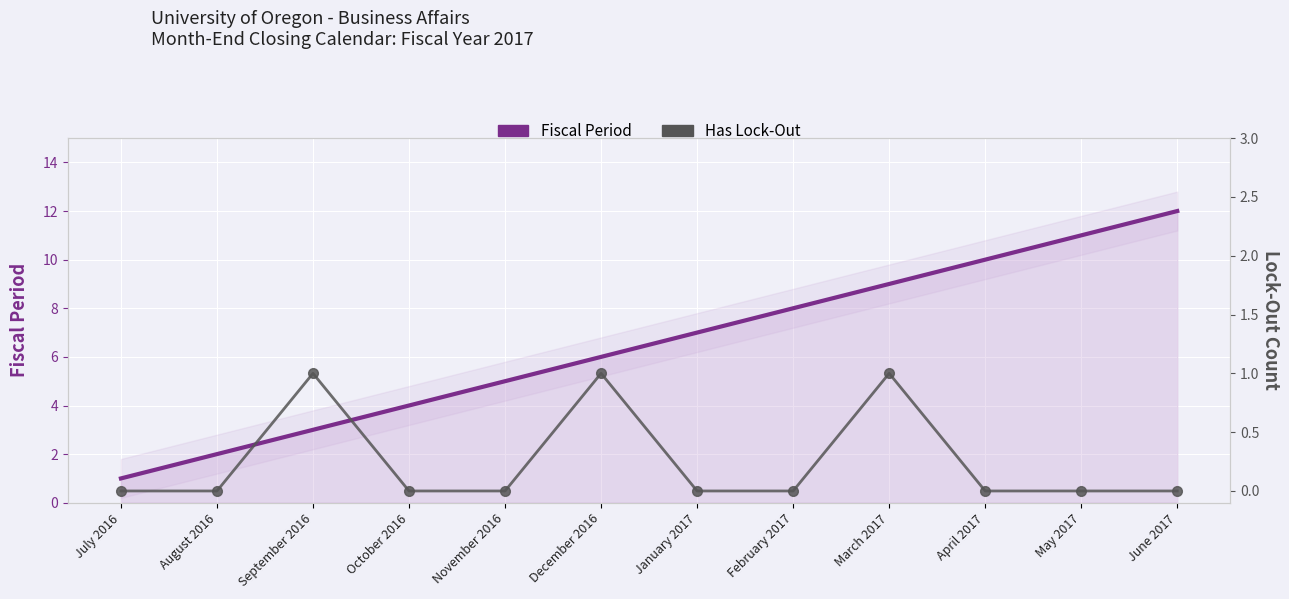

What is the average value of the Fiscal Period series?

6